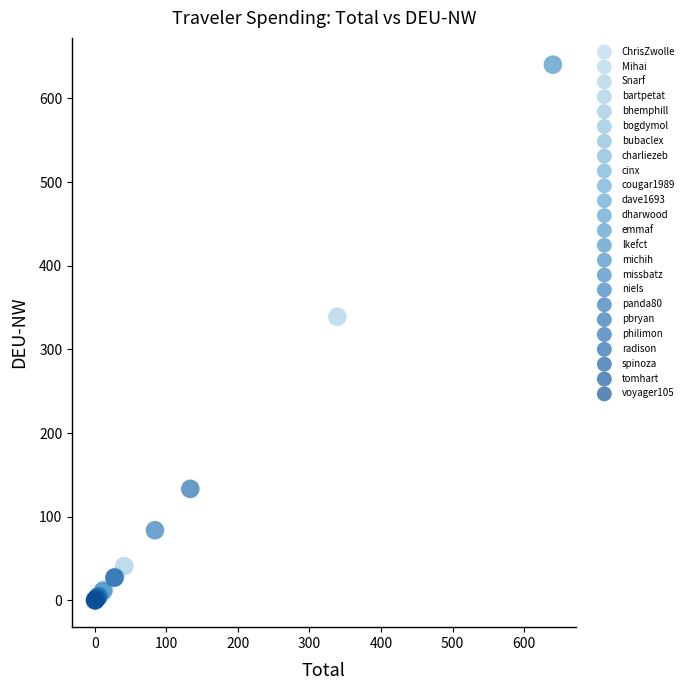

What are all the series names shown in the legend?

ChrisZwolle, Mihai, Snarf, bartpetat, bhemphill, bogdymol, bubaclex, charliezeb, cinx, cougar1989, dave1693, dharwood, emmaf, lkefct, michih, missbatz, niels, panda80, pbryan, philimon, radison, spinoza, tomhart, voyager105